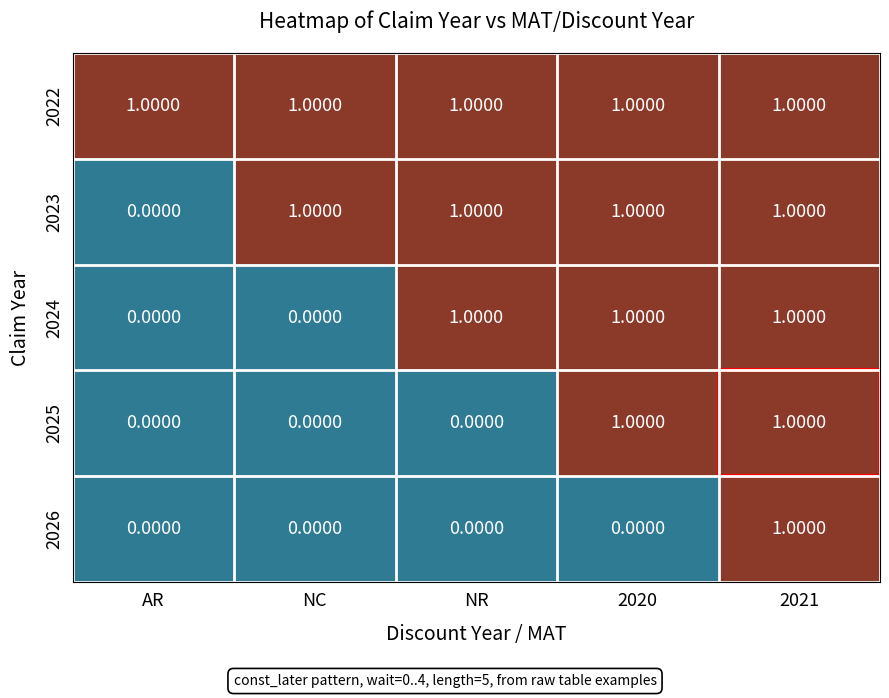

Which category has the lowest value in the 2023 series?

AR